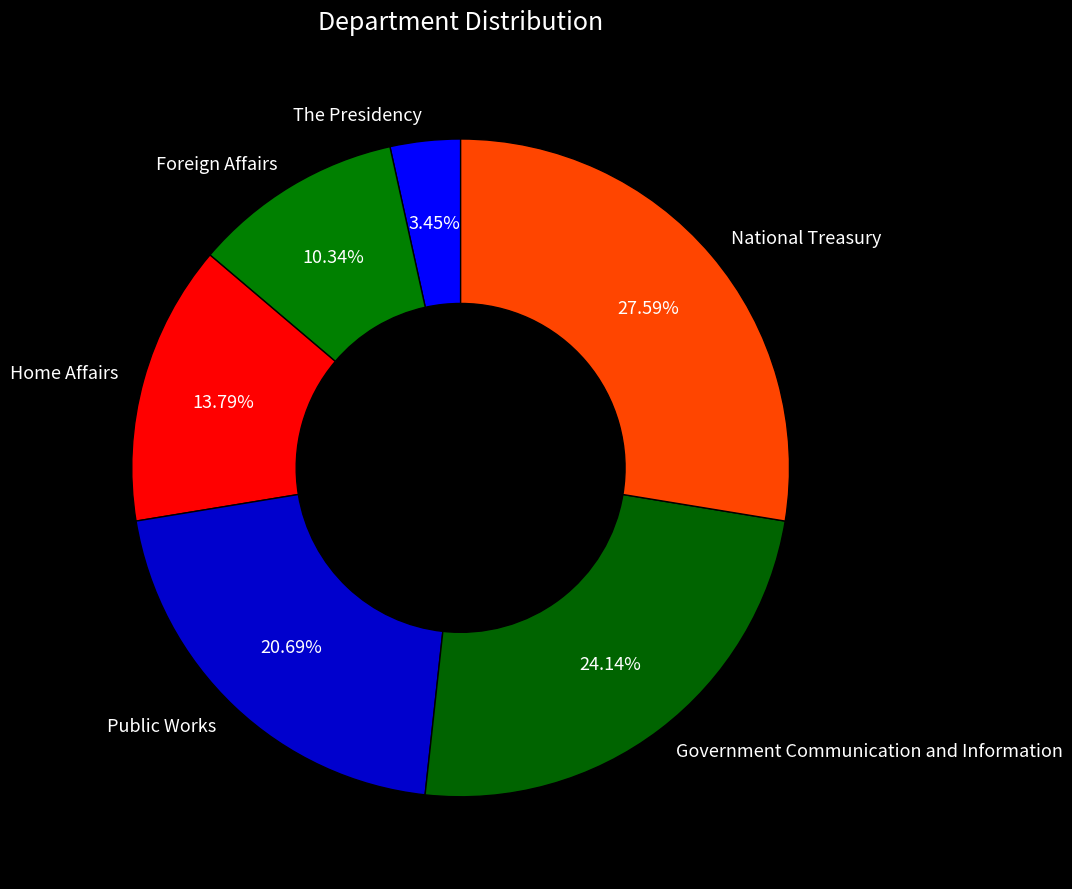

Which slice is the largest?

National Treasury